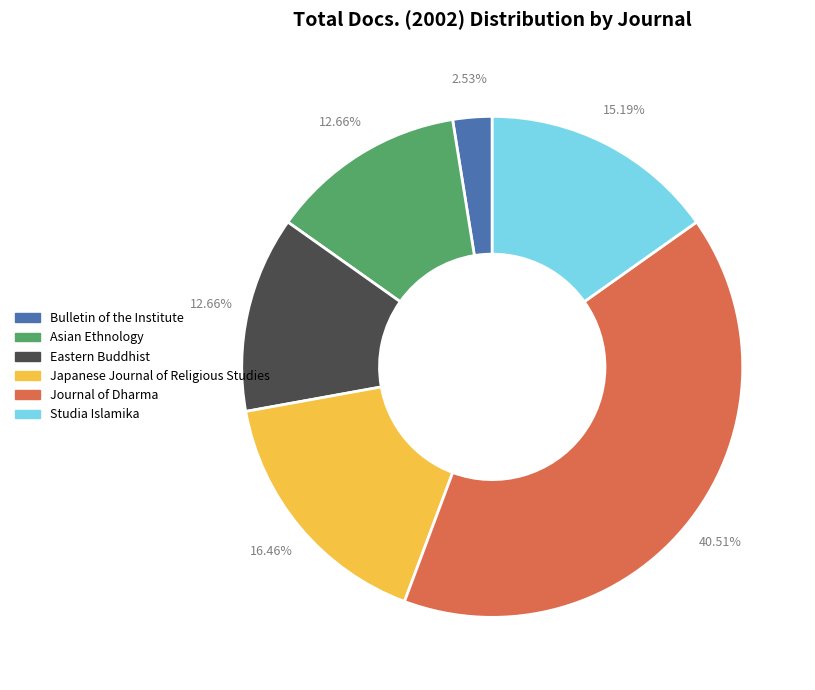

What is the largest slice in the pie chart?

Journal of Dharma